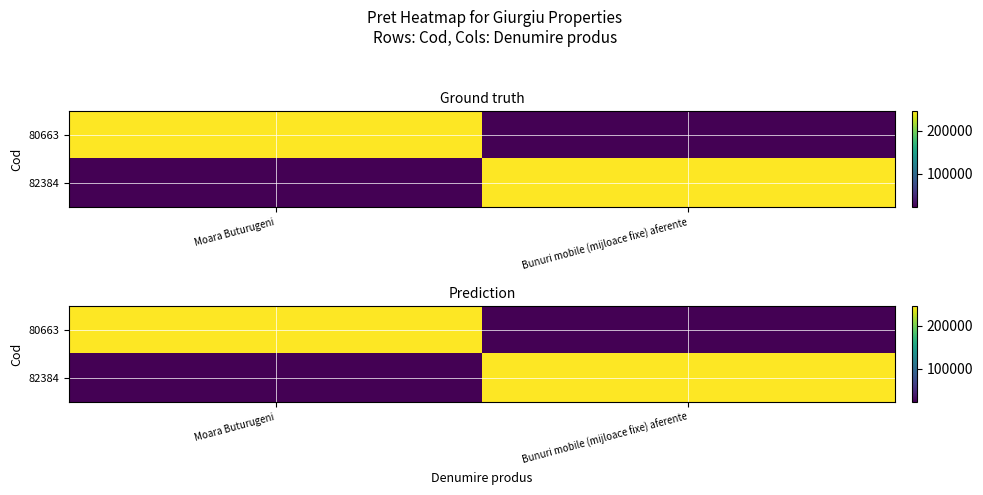

Count the 82384 values in the range 22458 to 246840.

2